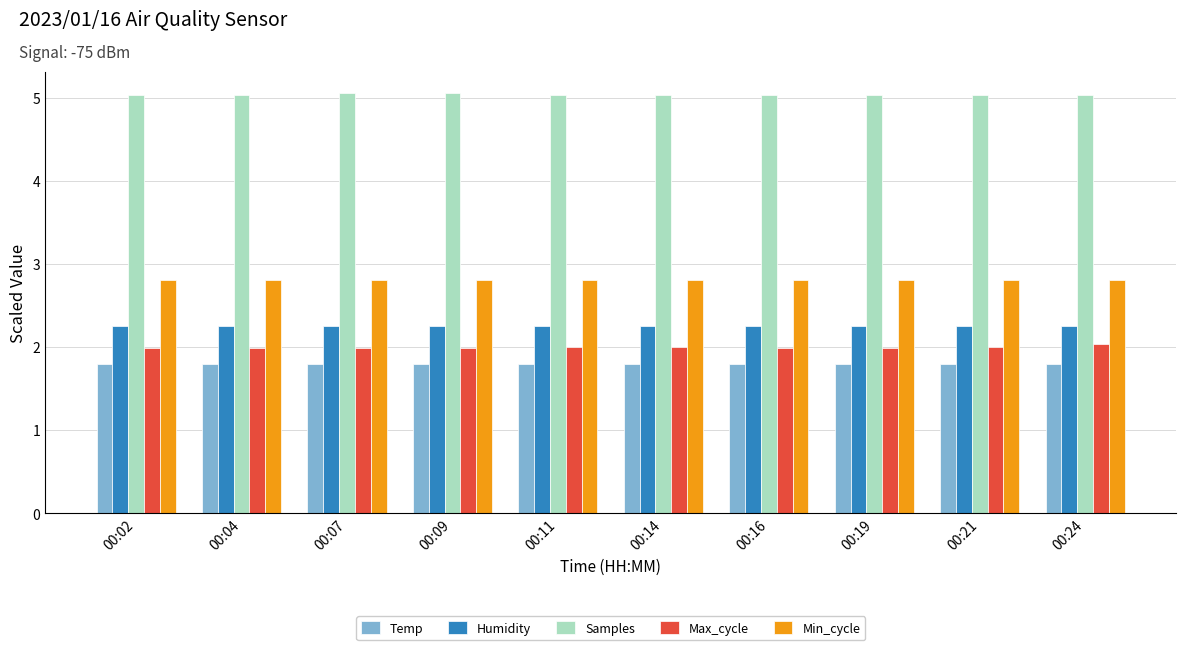

What is the sum of all Humidity values?

22.5